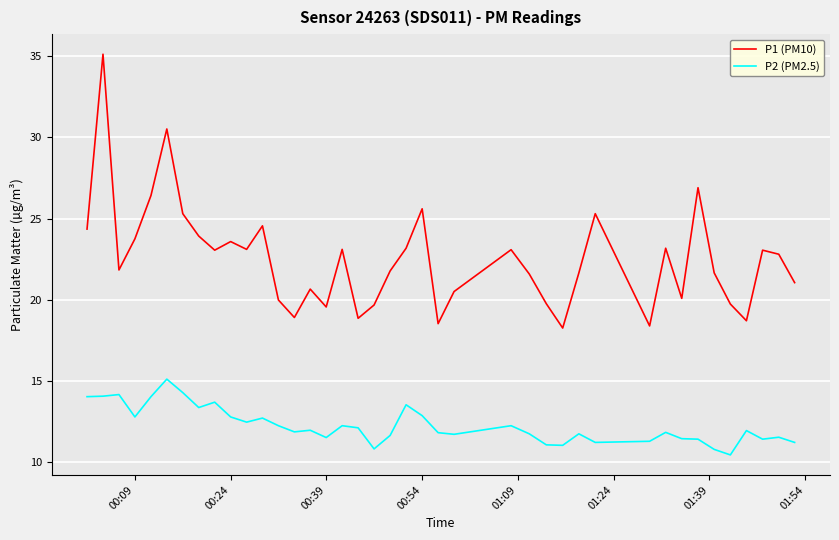

What is the maximum value for P2 (PM2.5)?

15.1